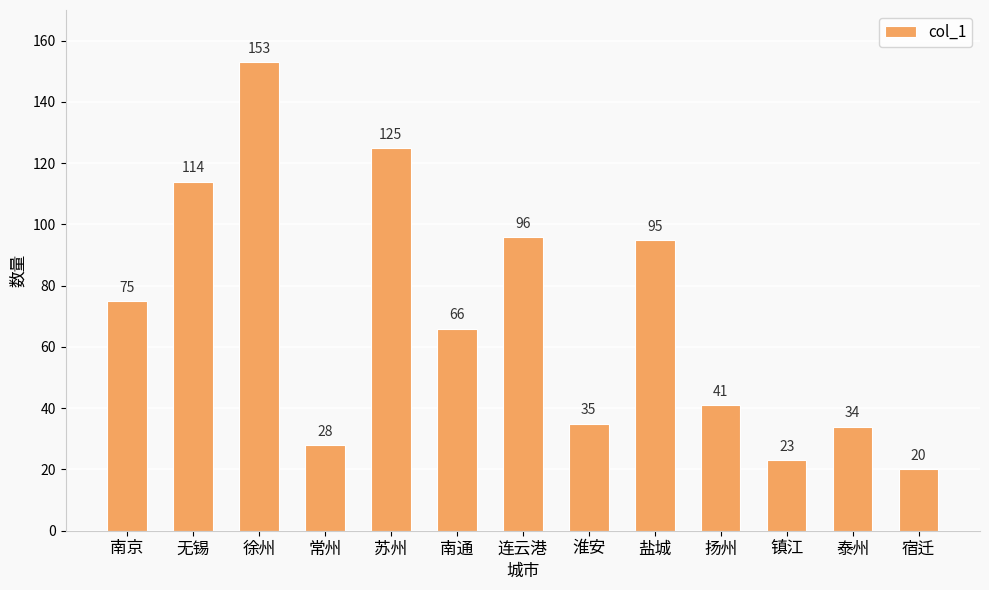

The value at 扬州 is 41. True or false?

True